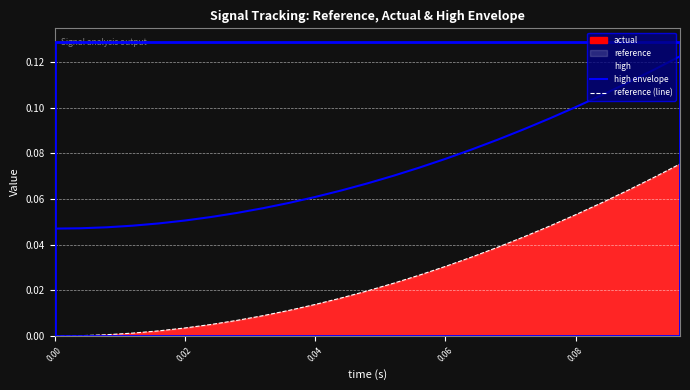

True or false: high envelope and reference (line) cross at least once.

False